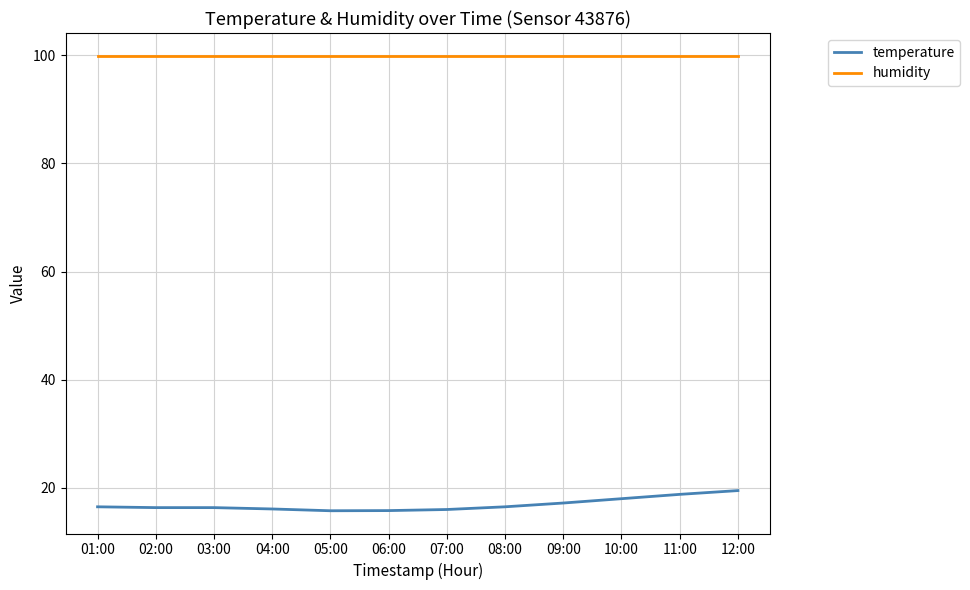

What is the highest value of the temperature series?

19.5